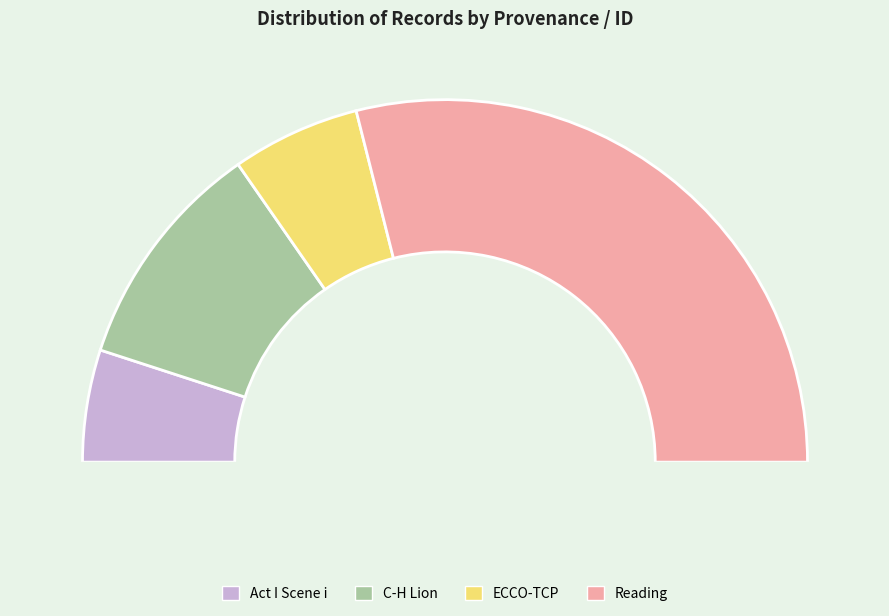

What is the smallest slice in the pie chart?

Act I Scene i (10344)